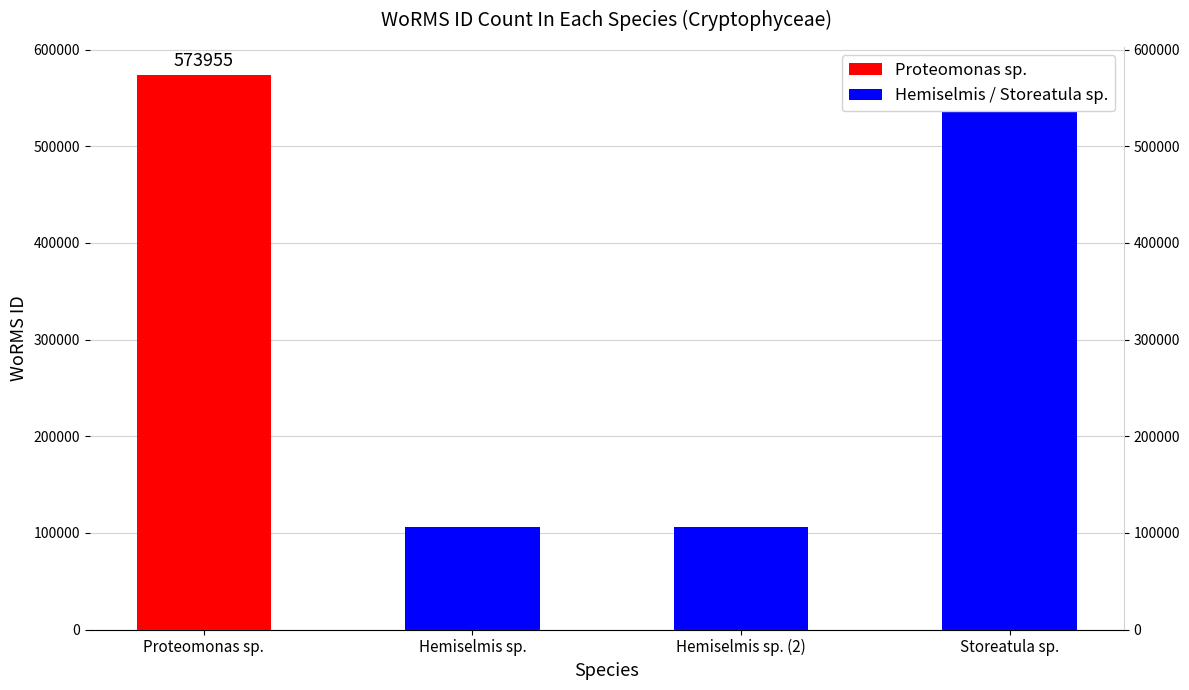

Reading left to right, transcribe all the data shown in this chart.

Proteomonas sp.=573955	Hemiselmis sp.=106287	Hemiselmis sp. (2)=106287	Storeatula sp.=573984